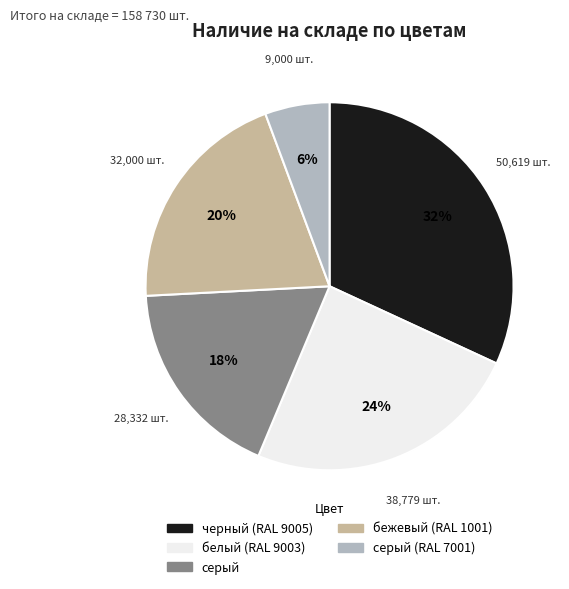

Which slice is the smallest?

серый (RAL 7001)